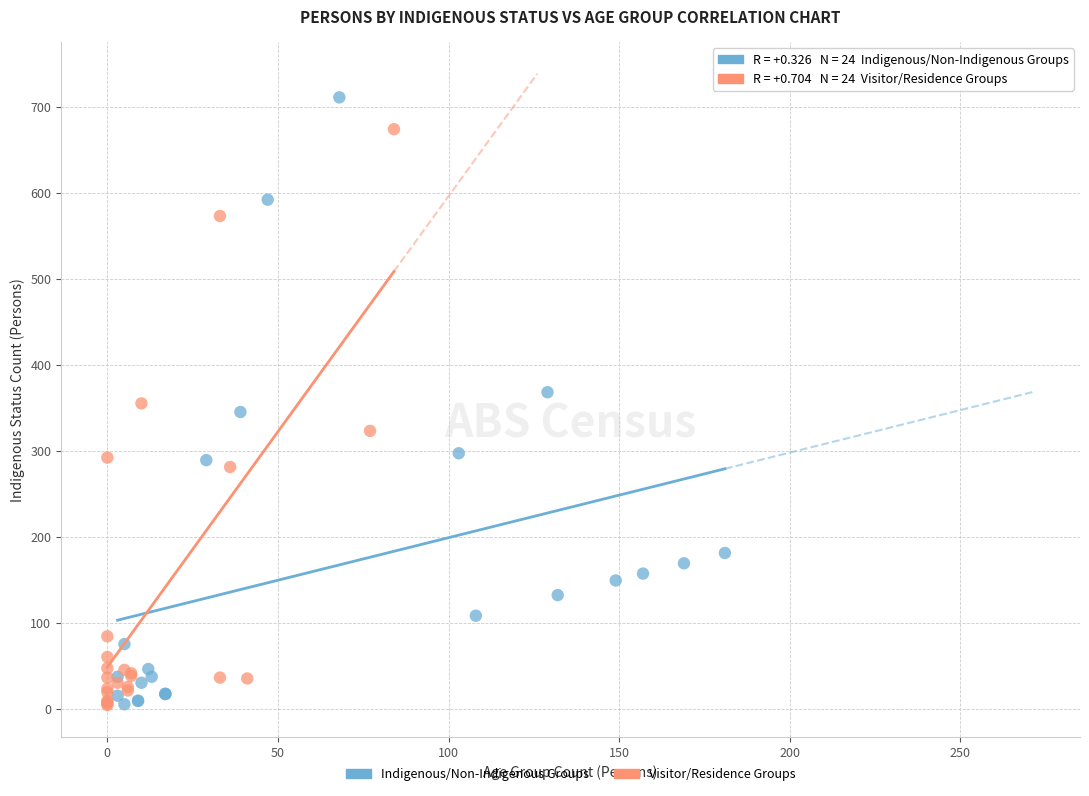

Which series has the widest spread of Y values?

Indigenous/Non-Indigenous Groups